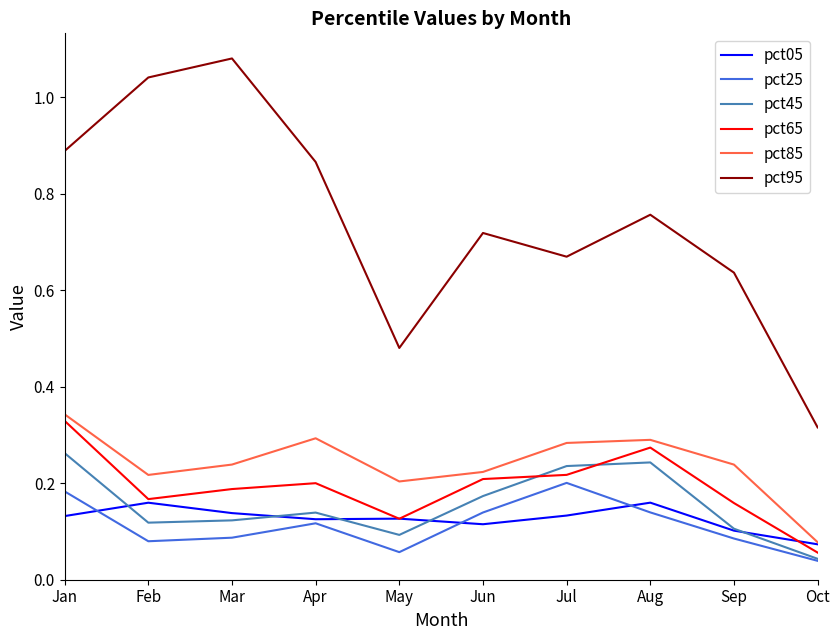

Does the chart have visible grid lines?

No